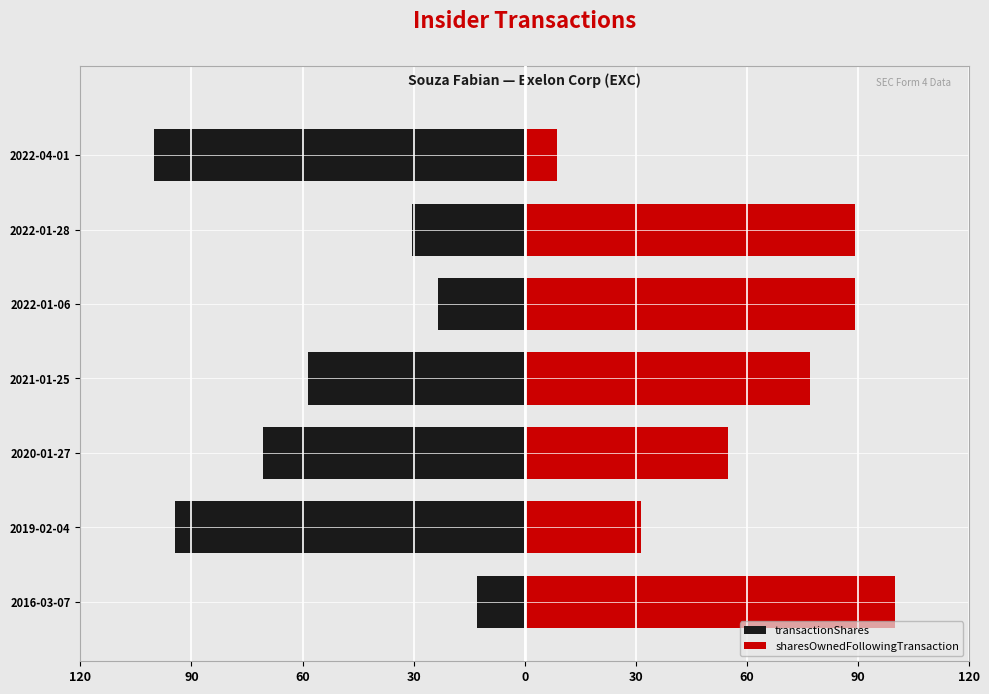

The transactionShares series shows -112.8 at 2020-01-27. True or false?

False